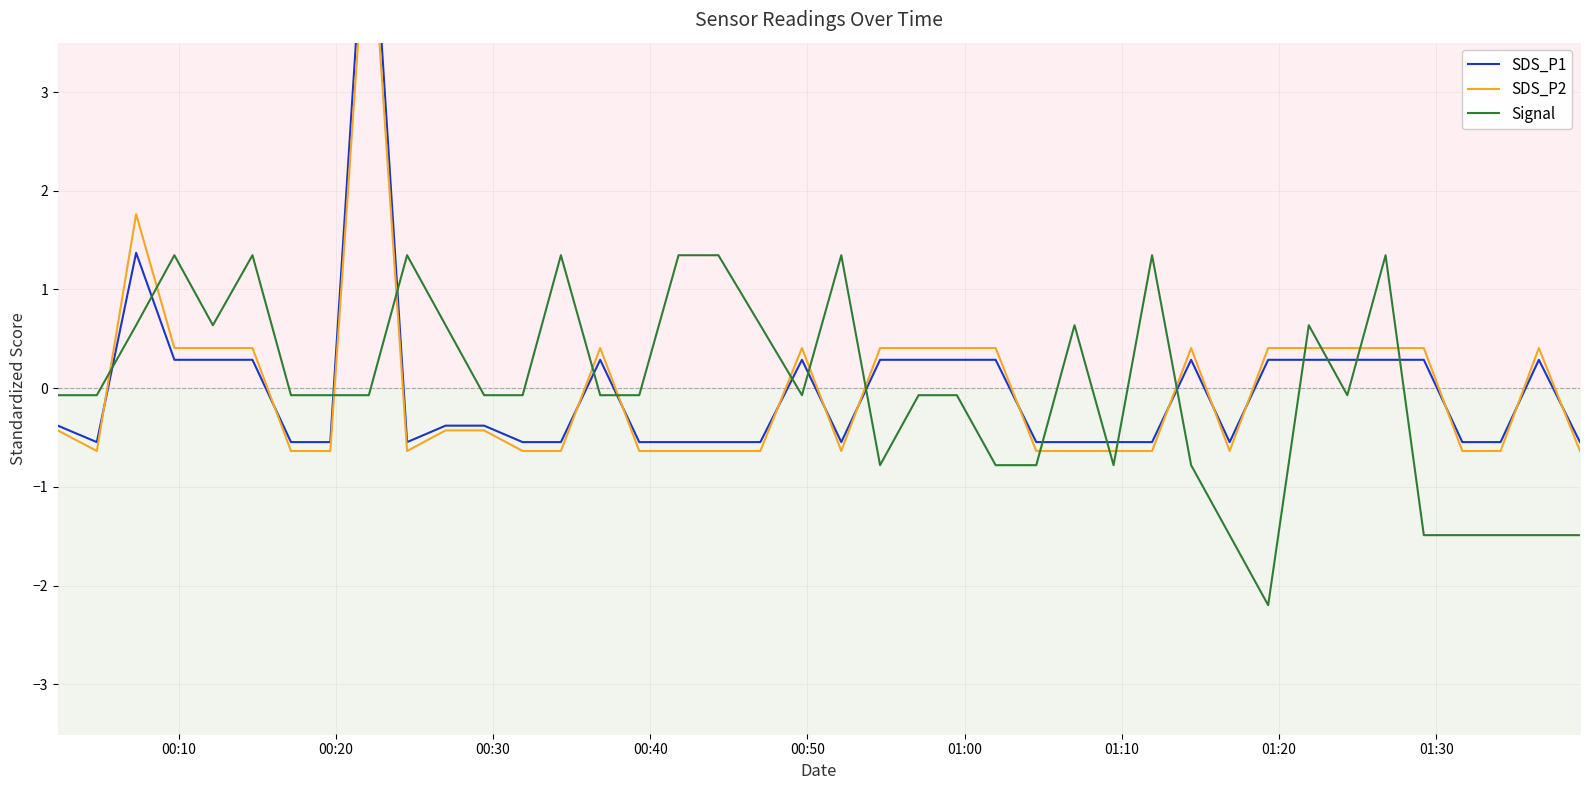

How many times do SDS_P2 and Signal cross each other?

17